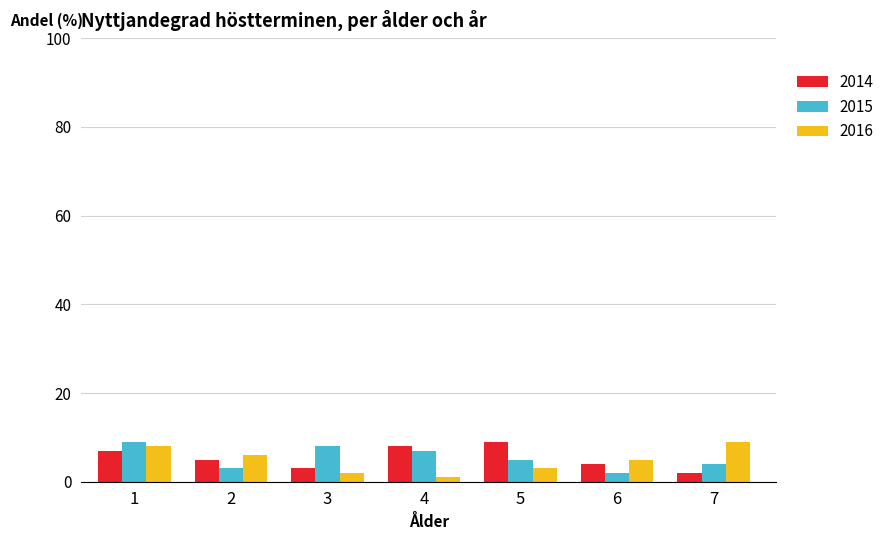

Is the value of 2014 at 4 greater than the value of 2015 at 6?

Yes